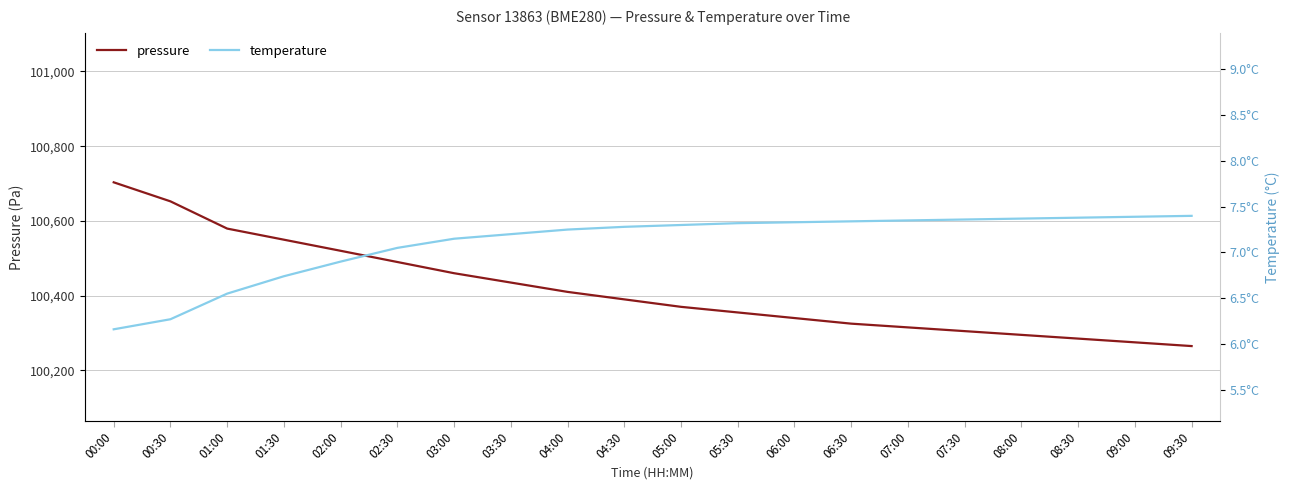

List the series in order of their peak value, lowest first.

temperature, pressure